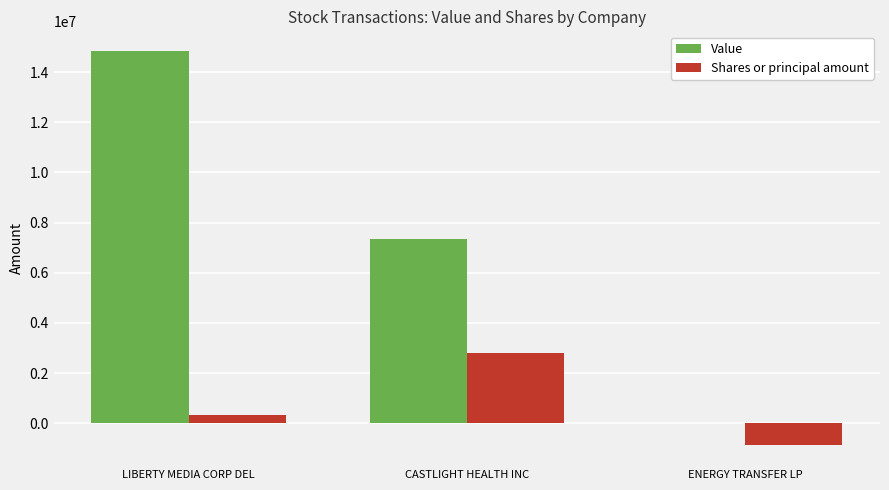

Count the number of categories in the chart.

3